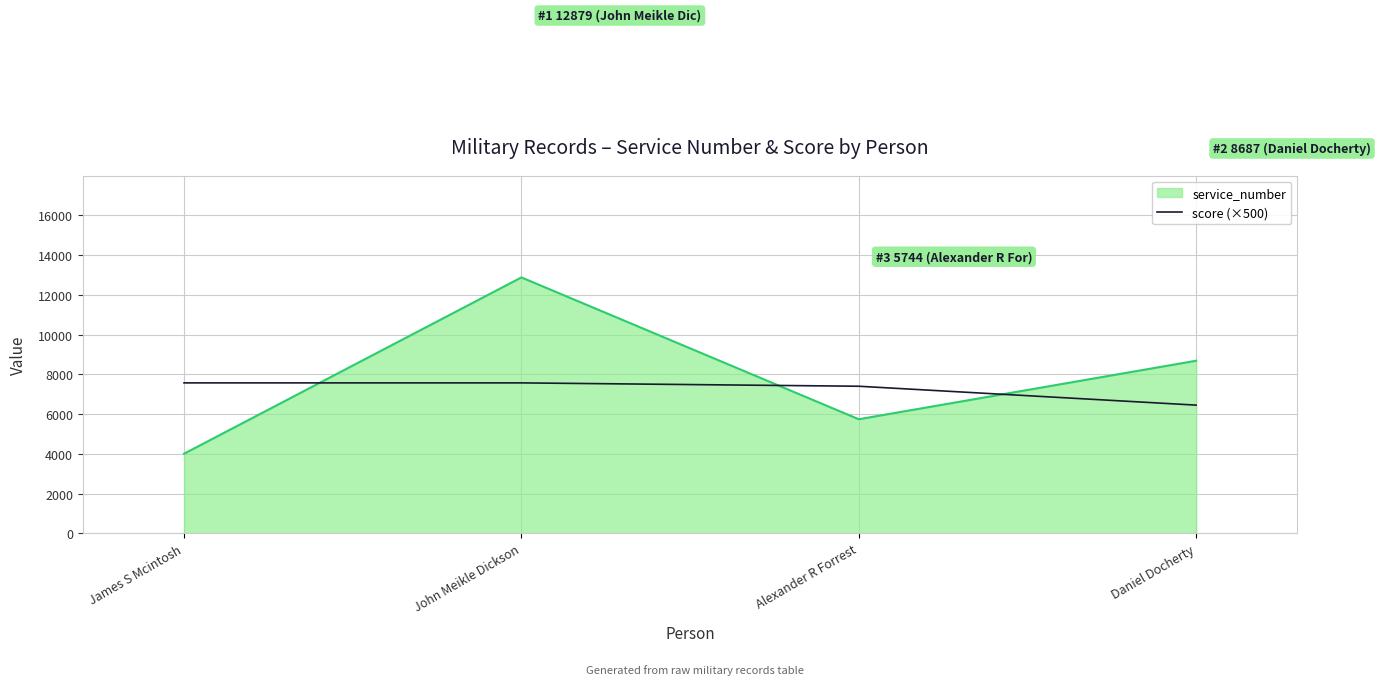

Between James S Mcintosh and Alexander R Forrest, which series saw the biggest shift?

service_number